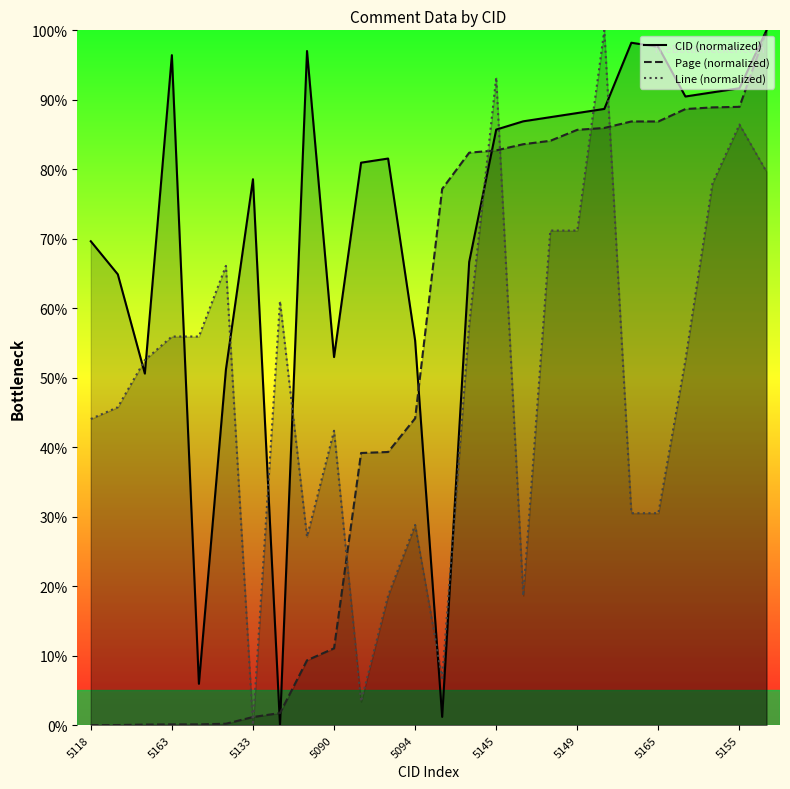

Is the value of Line (normalized) at 25 greater than the value of CID (normalized) at 5118?

Yes